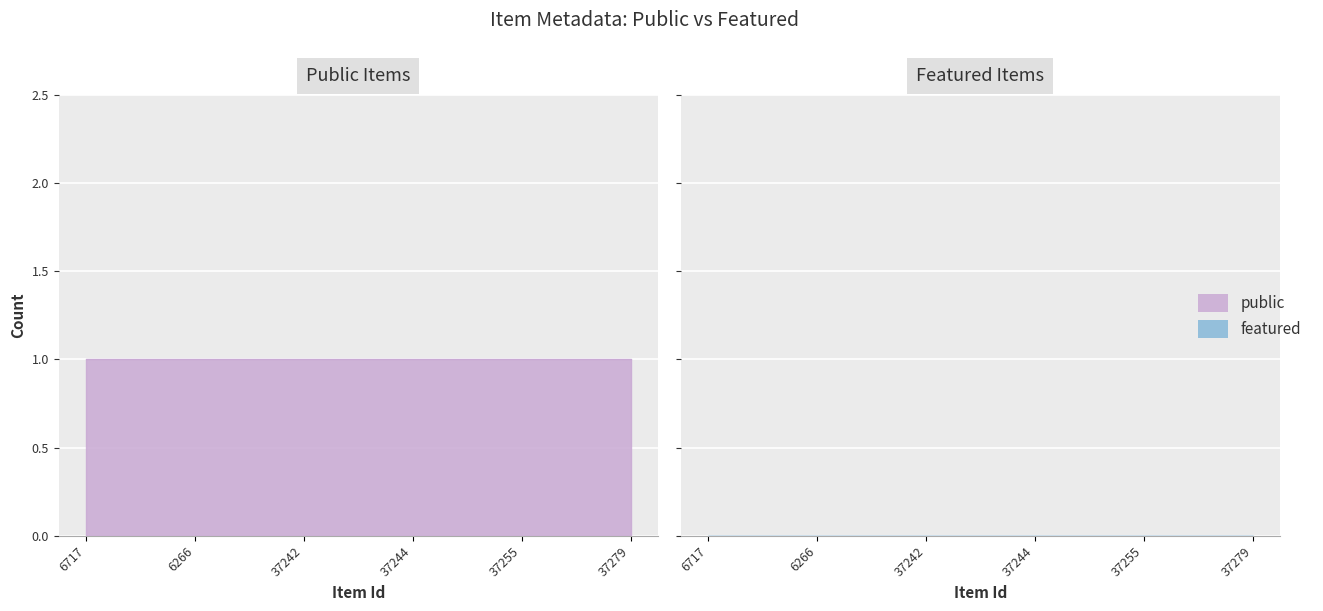

Which series changed the most between 37244 and 37279?

public